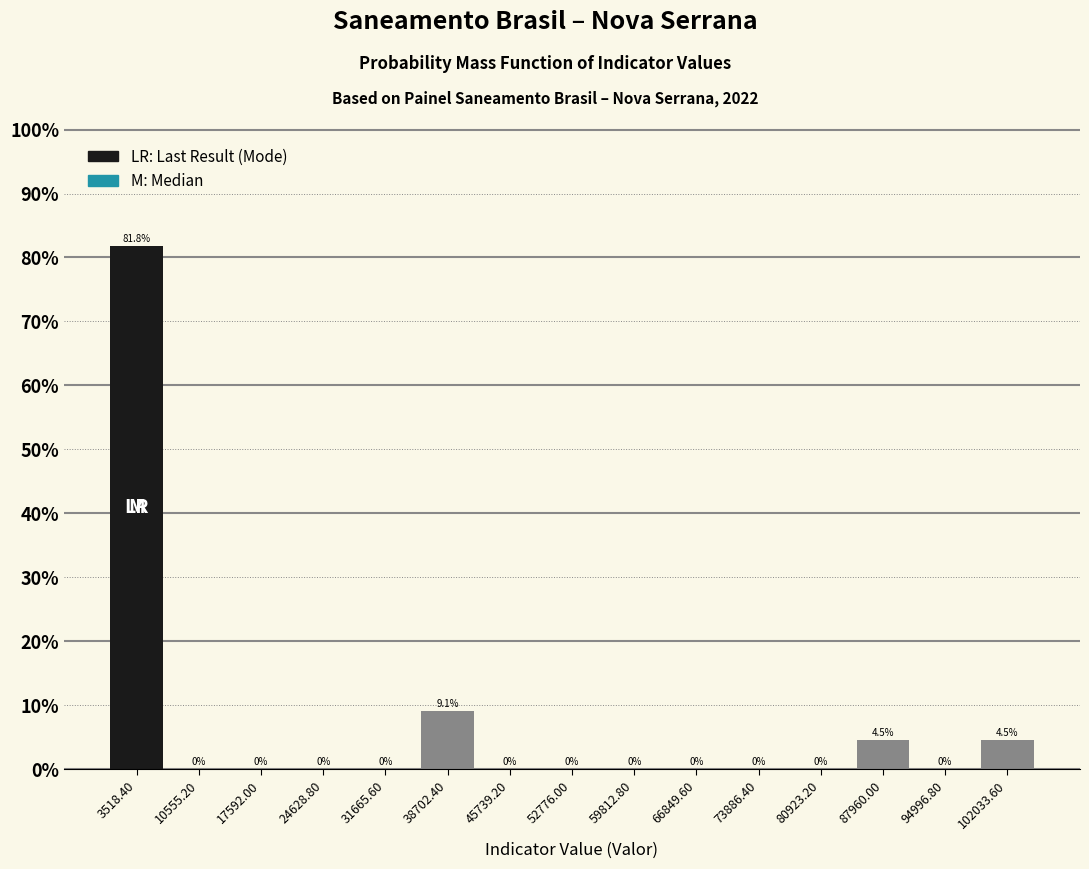

Over which range of the x-axis is the bar tallest?

0 to 7000